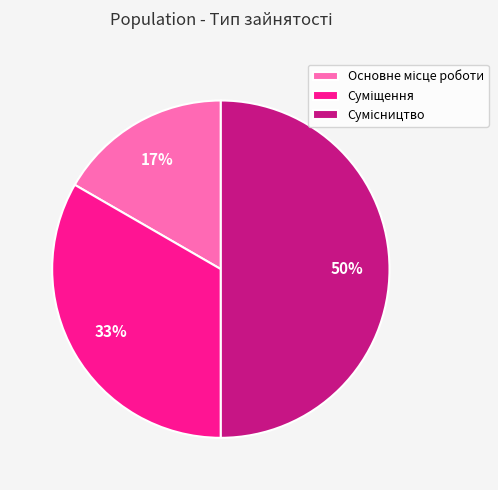

To the nearest percent, what is the average slice percentage?

33%